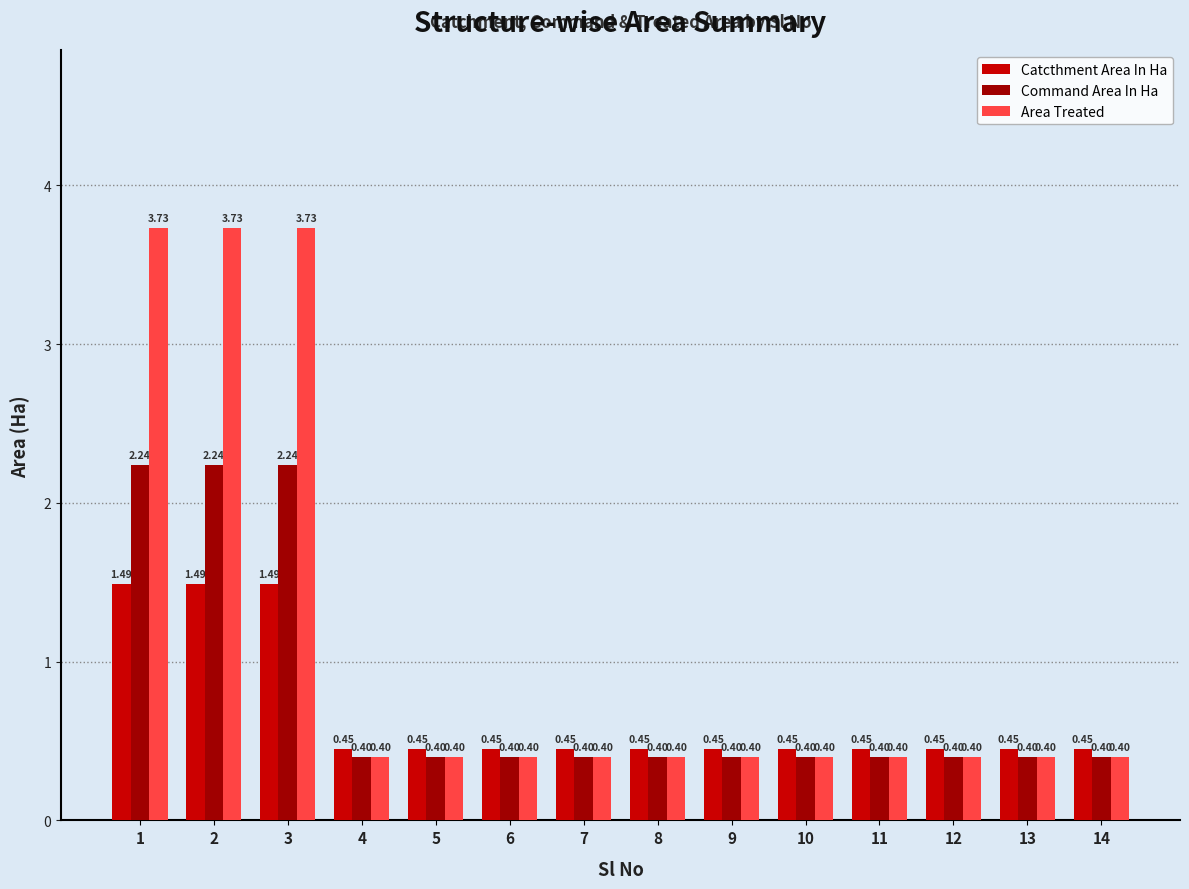

Which series has the largest total across all categories?

Area Treated